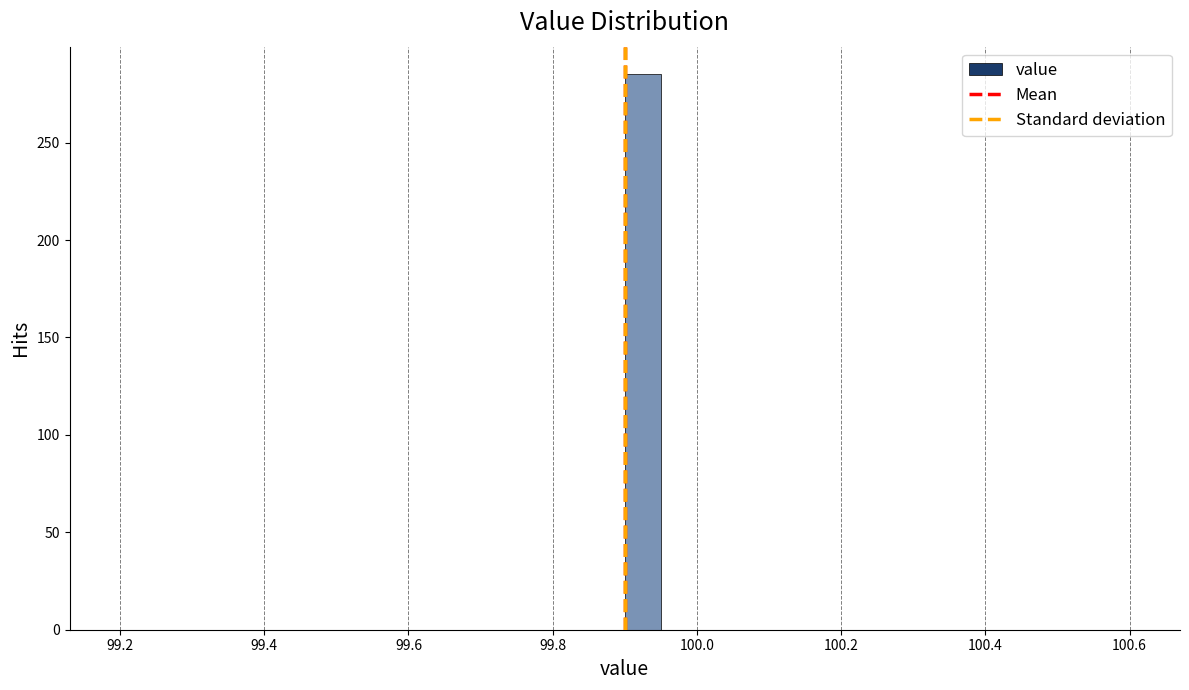

Read against the x-axis, roughly where is the centre of the tallest bar?

99.92